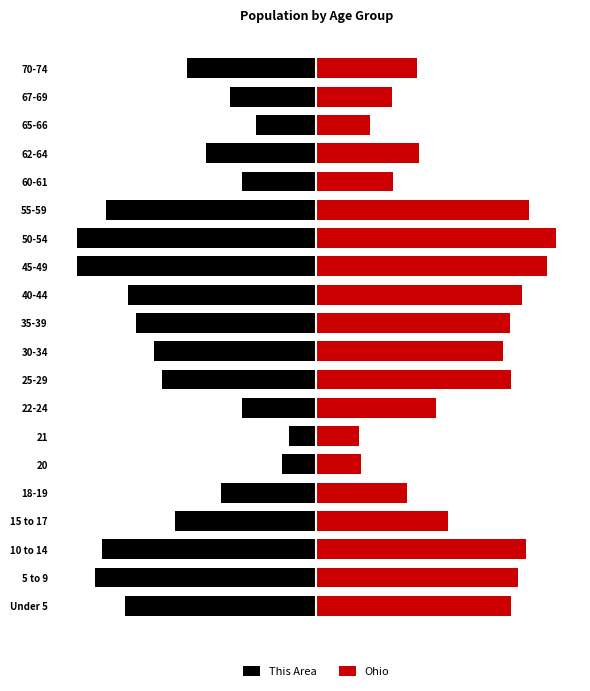

Where is Ohio nearest to the value 522051?

15 to 17